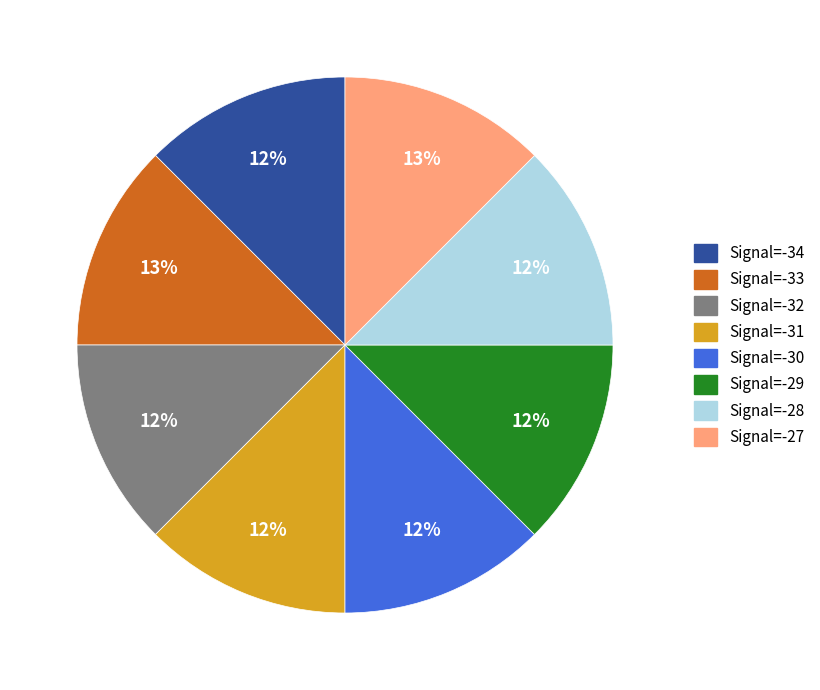

To the nearest percent, what percentage of the pie is Signal=-32?

12%